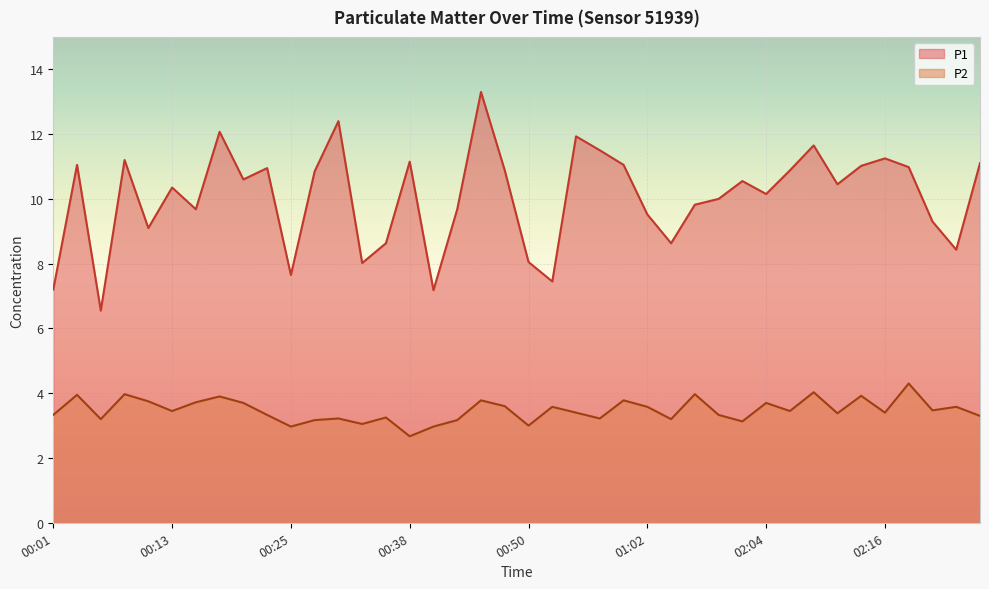

Which label corresponds to the largest value in the chart?

00:45